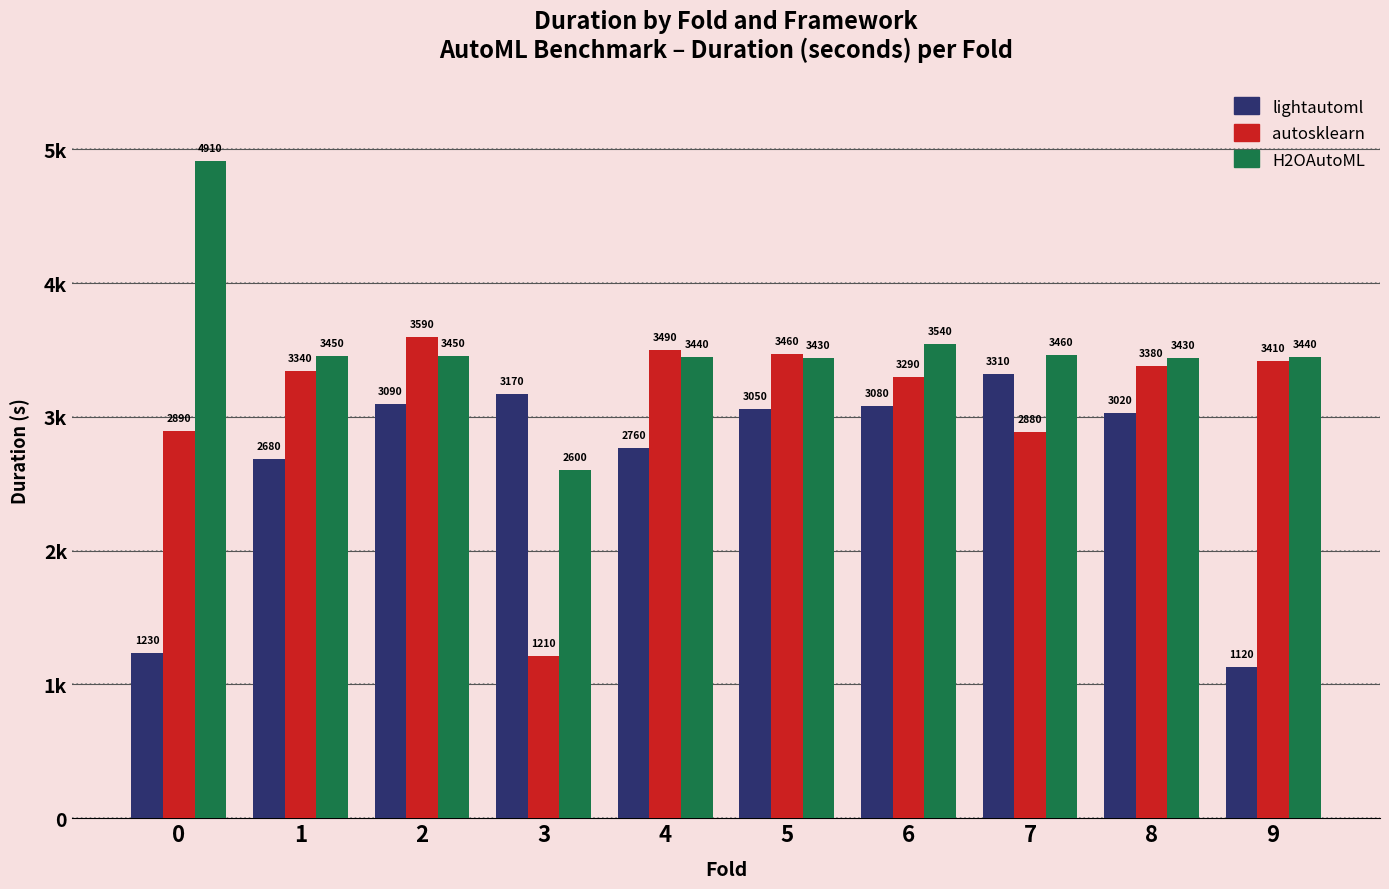

What are all the series names shown in the legend?

lightautoml, autosklearn, H2OAutoML